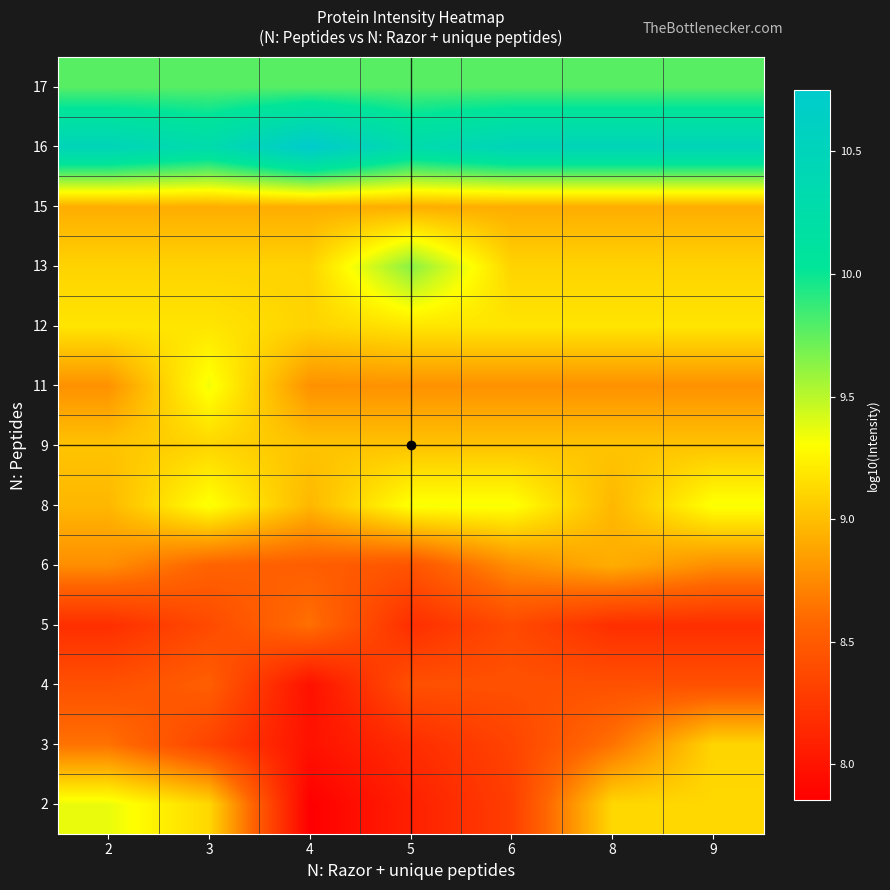

Which series has the largest range (max minus min)?

2